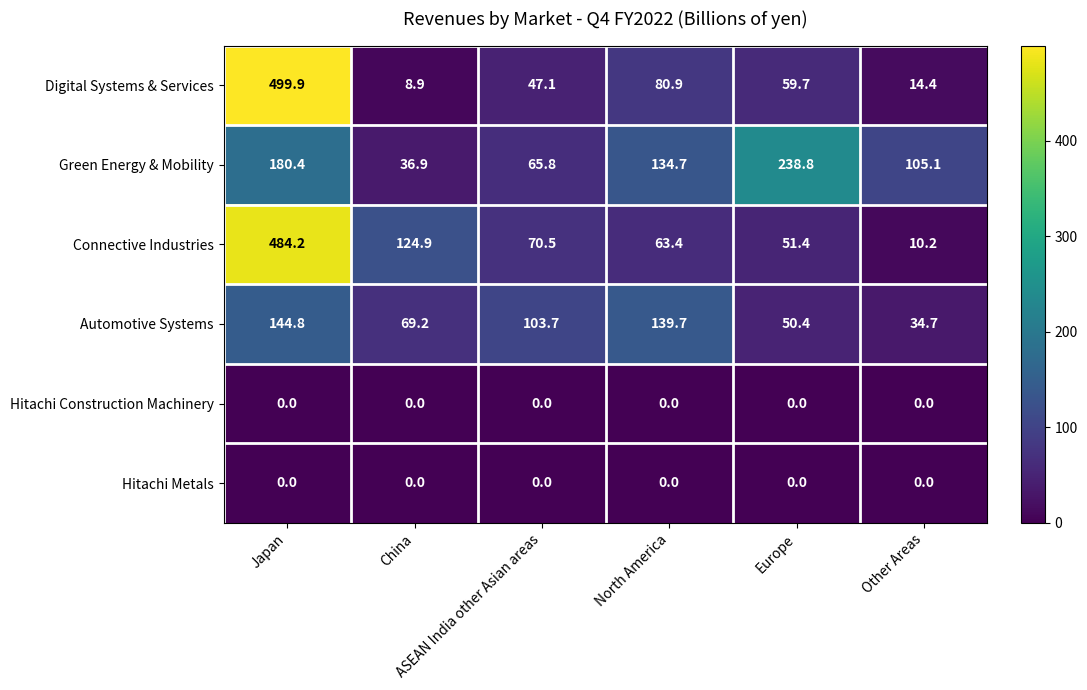

Count the number of data series in this chart.

6